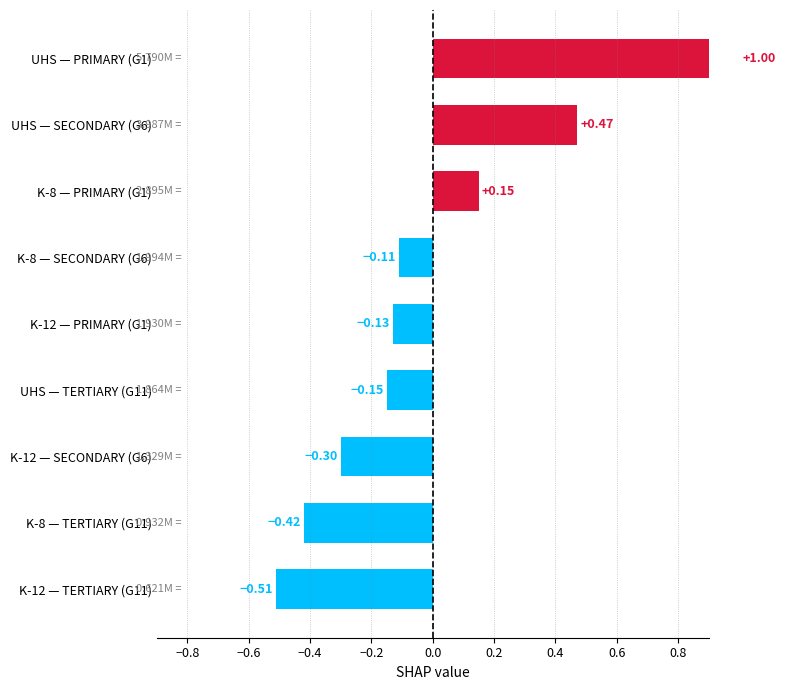

The value at K-8 — TERTIARY (G11) is -0.4. True or false?

True